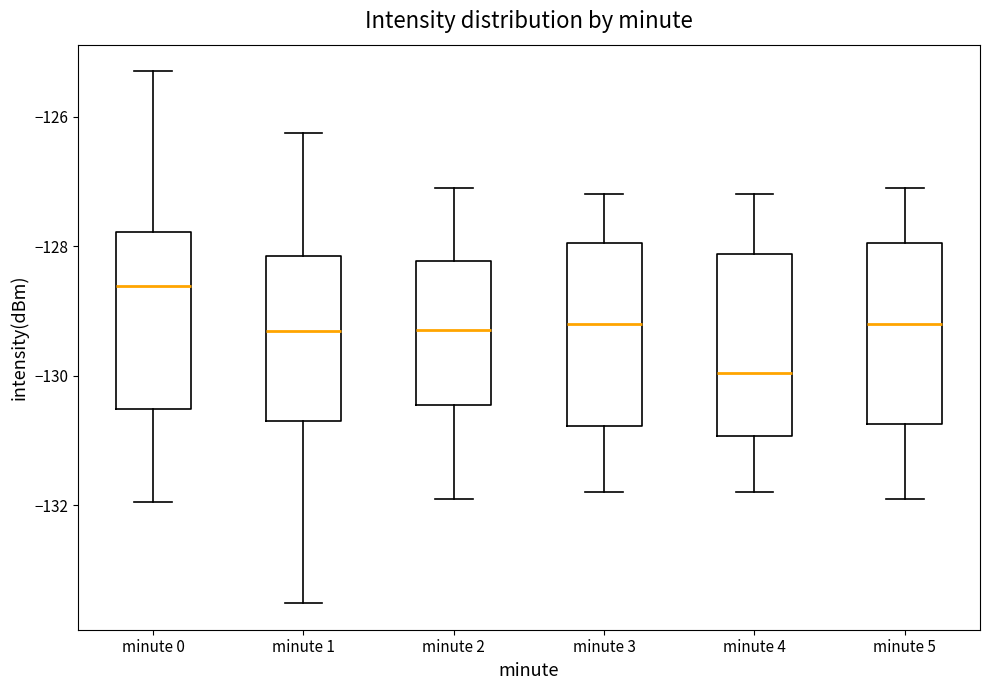

Reading left to right, transcribe this box plot: for each box, give where its median line is, the range the box spans, and where its two whiskers end, as read against the y-axis. The values are not printed on the chart, so give them approximately, as read against the axis.

minute 0: median -128.6, box -130.6 to -127.8, whiskers -132.0 to -125.4
minute 1: median -129.4, box -130.8 to -128.2, whiskers -133.6 to -126.2
minute 2: median -129.2, box -130.4 to -128.2, whiskers -131.8 to -127.0
minute 3: median -129.2, box -130.8 to -128.0, whiskers -131.8 to -127.2
minute 4: median -130.0, box -131.0 to -128.2, whiskers -131.8 to -127.2
minute 5: median -129.2, box -130.8 to -128.0, whiskers -131.8 to -127.0